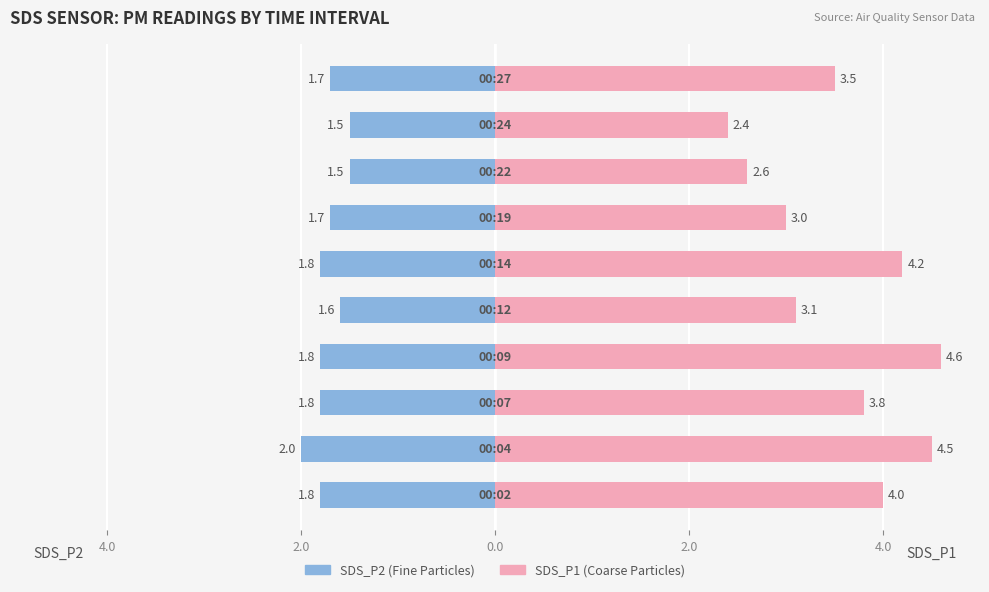

Is the value of SDS_P2 at 0.0 greater than the value of SDS_P1 at 8?

No